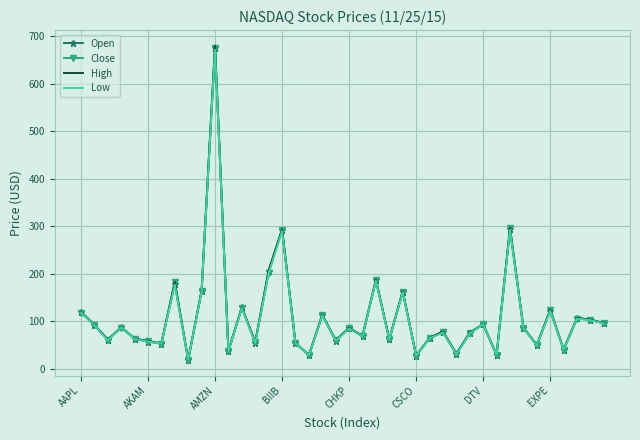

What is the greatest value displayed?

679.7